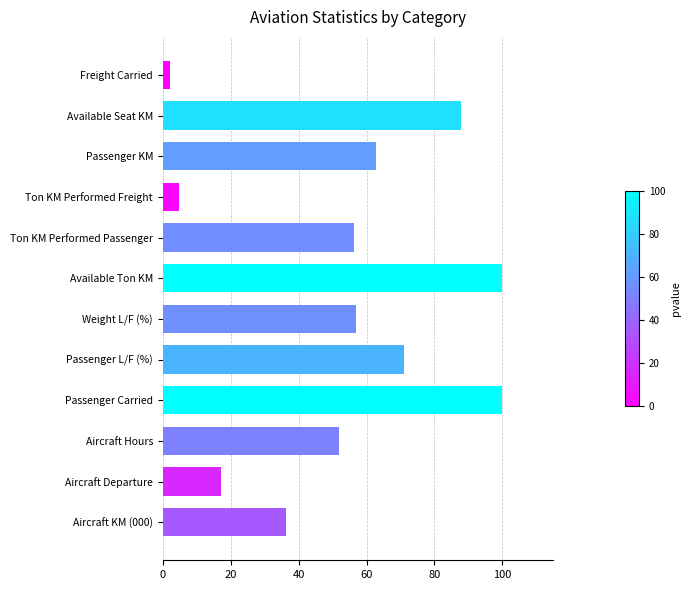

Are the bars grouped side by side (vs. stacked)?

No